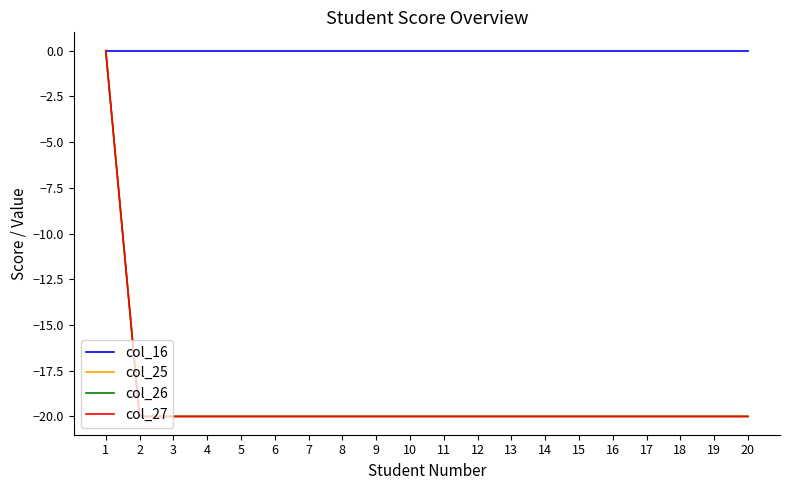

Is this an area chart (filled region under the line)?

No